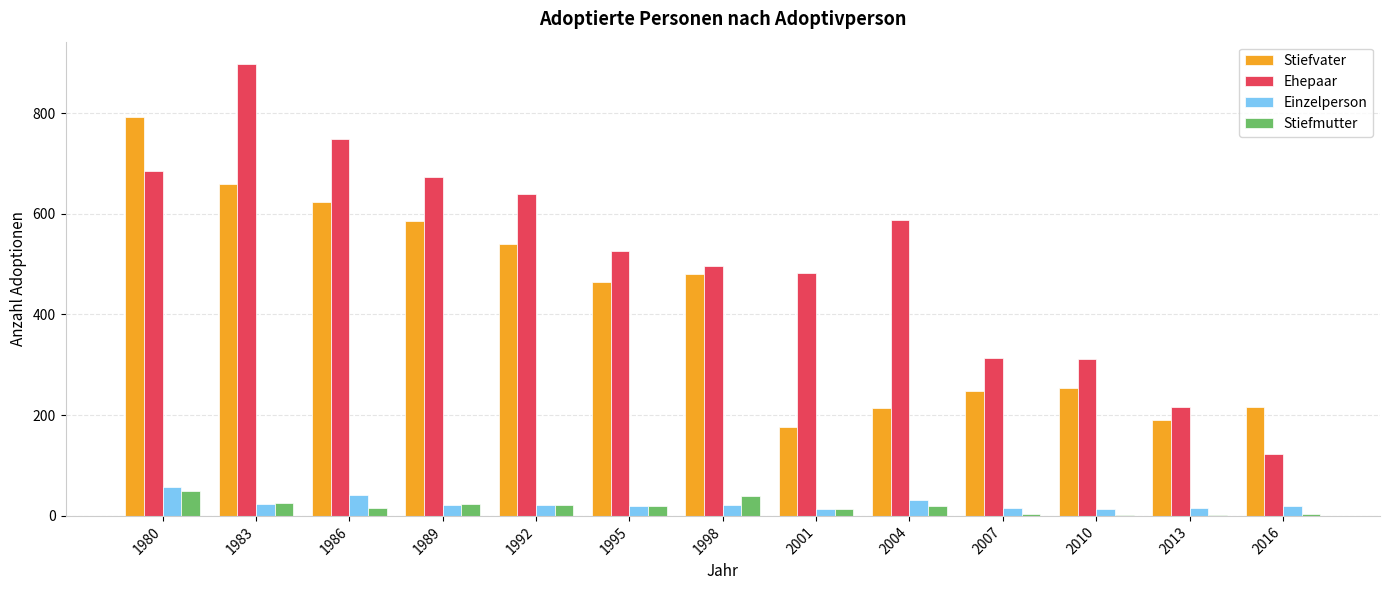

The value of Ehepaar at 1983 is 1560. True or false?

False